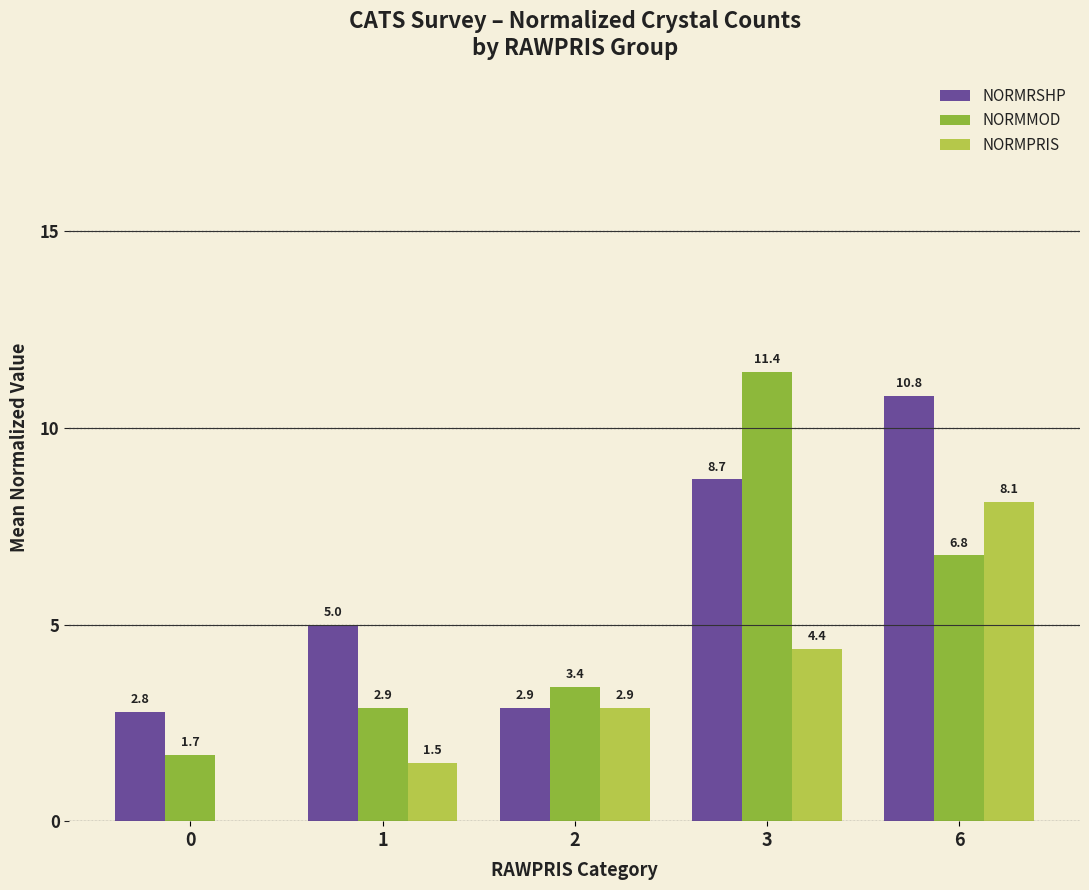

Reading left to right, transcribe all the data shown in this chart.

NORMRSHP: 2.8	5.0	2.9	8.7	10.8
NORMMOD: 1.7	2.9	3.4	11.4	6.8
NORMPRIS: 0.0	1.5	2.9	4.4	8.1